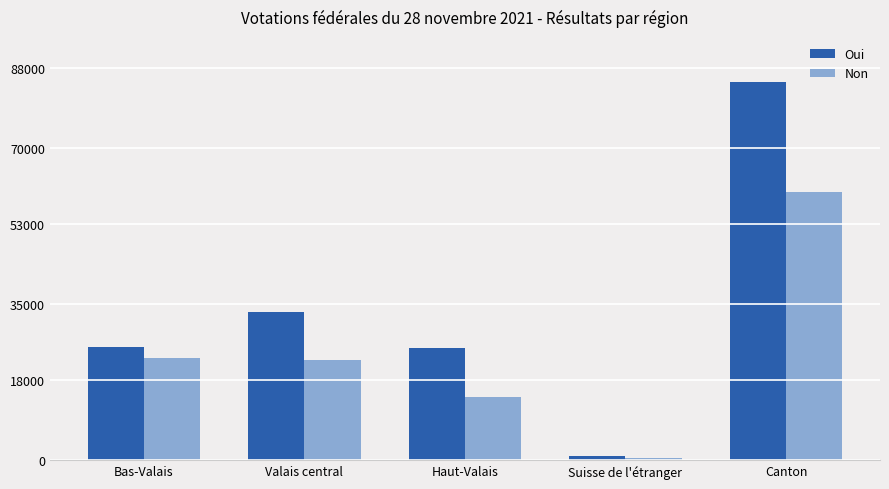

Which series has the largest range (max minus min)?

Oui